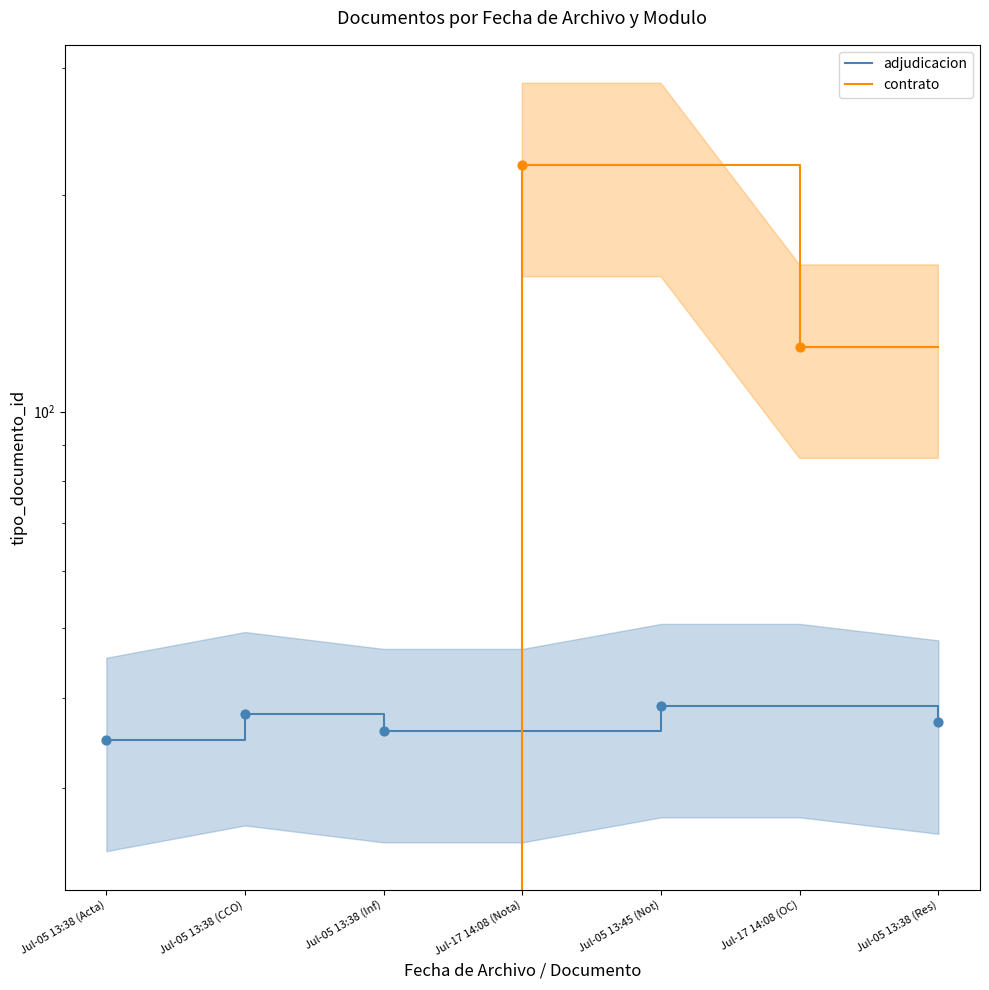

Which series has the largest Y range (max minus min)?

contrato